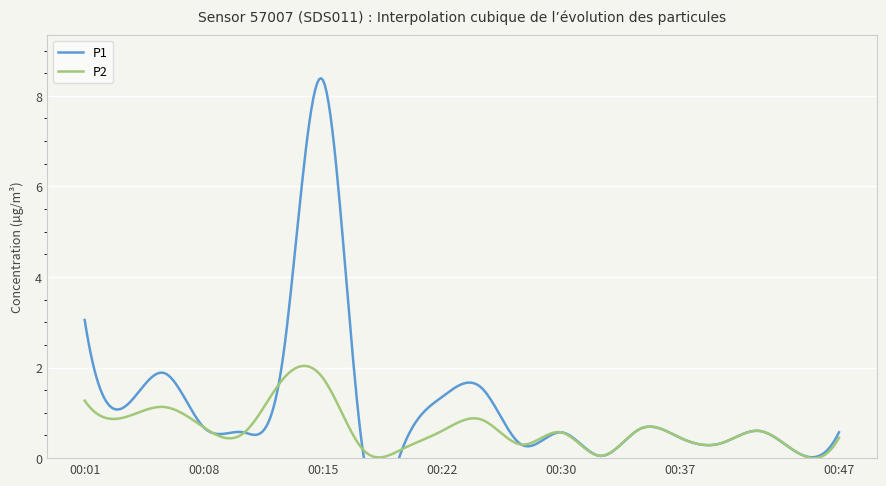

Reading left to right, transcribe all the data shown in this chart.

P1: 3.0	1.1	1.9	0.7	0.6	2.2	8.3	0.2	0.2	1.4	1.6	0.3	0.6	0.1	0.7	0.5	0.3	0.6	0.1	0.6
P2: 1.3	0.9	1.1	0.7	0.6	1.8	1.8	0.2	0.2	0.6	0.8	0.3	0.6	0.1	0.7	0.5	0.3	0.6	0.1	0.5